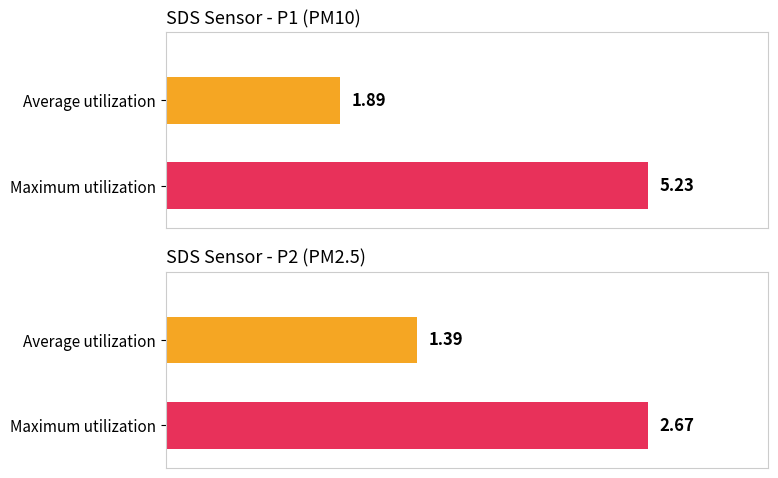

Rank the series by their maximum value, from highest to lowest.

SDS_P1, SDS_P2